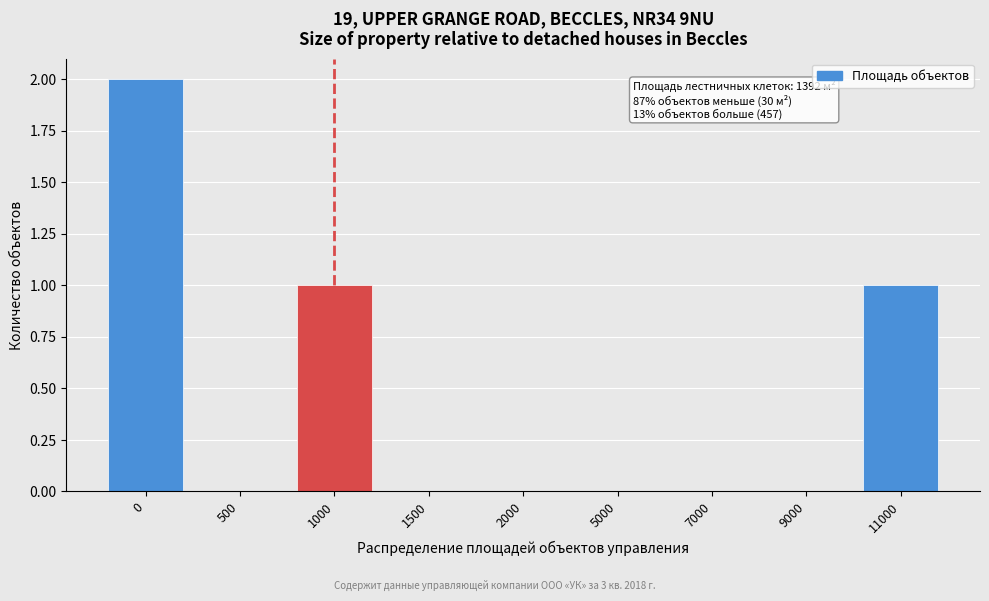

Reading right to left, list all the values displayed in this chart.

11000=1	9000=0	7000=0	5000=0	2000=0	1500=0	1000=1	500=0	0=2